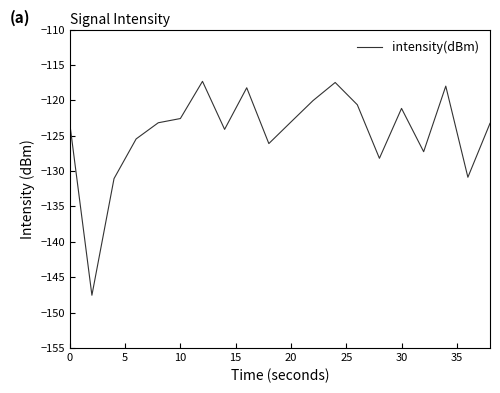

Does the chart have visible grid lines?

No